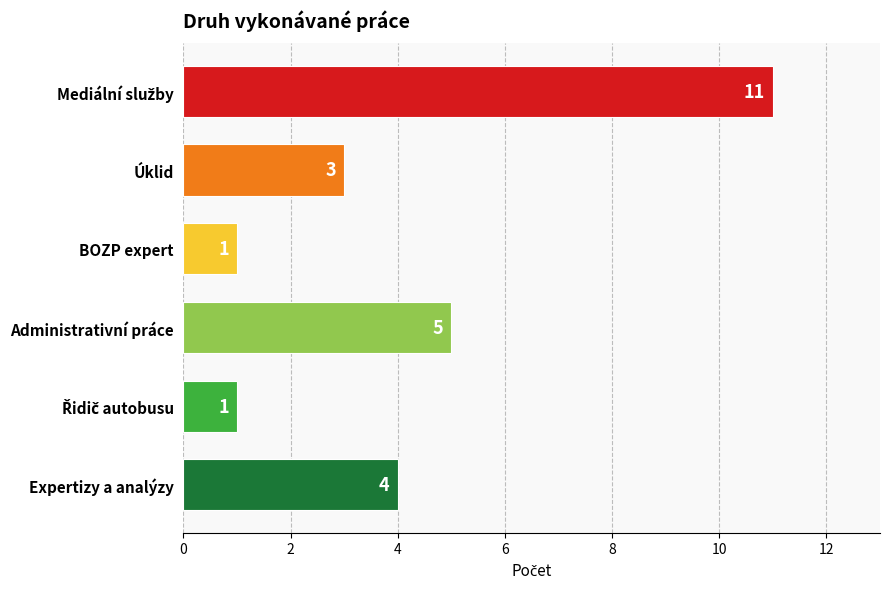

What is the difference between the maximum and minimum values?

10